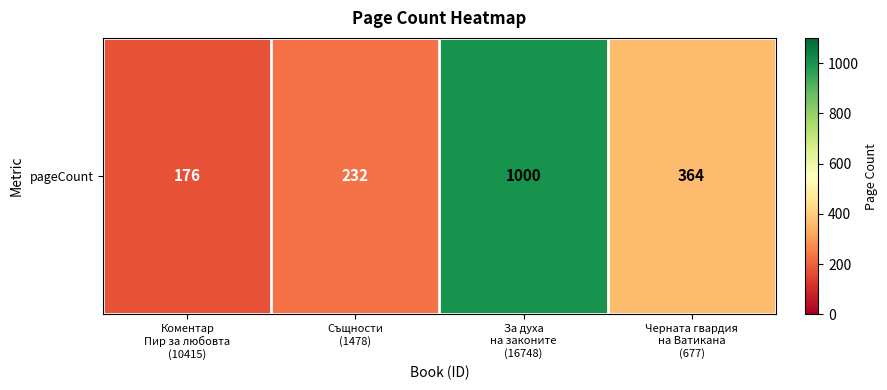

What is the smallest value displayed?

176